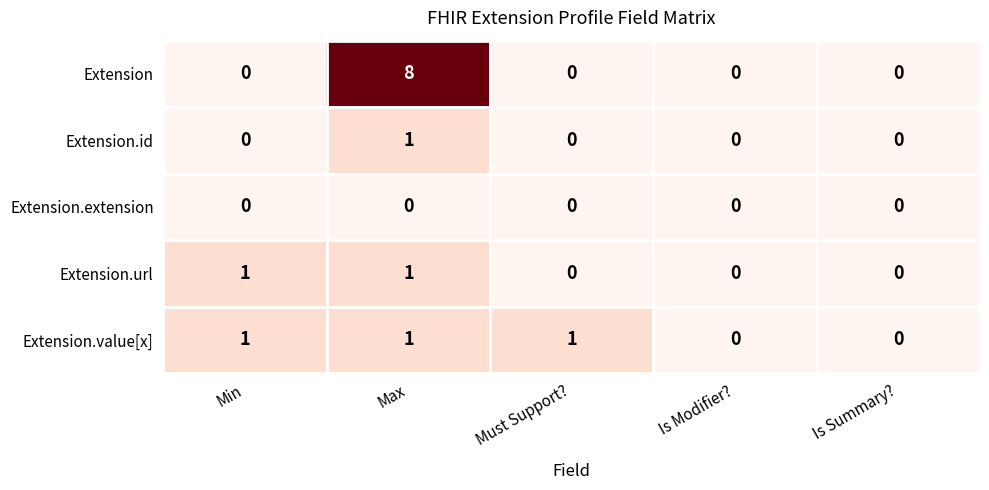

Count the Extension.url values in the range 0 to 1.

5